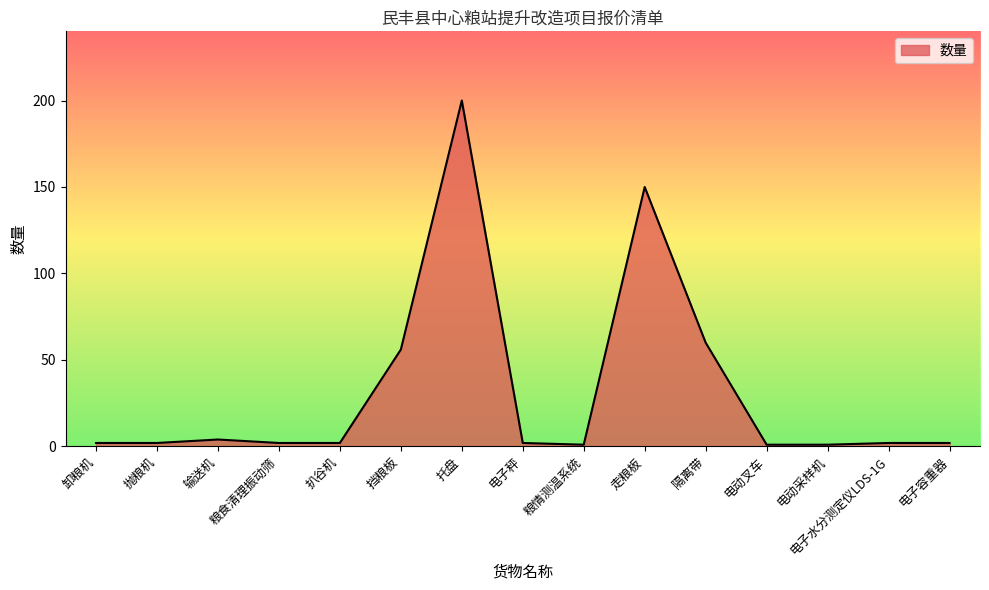

What is the difference between the maximum and minimum values?

199